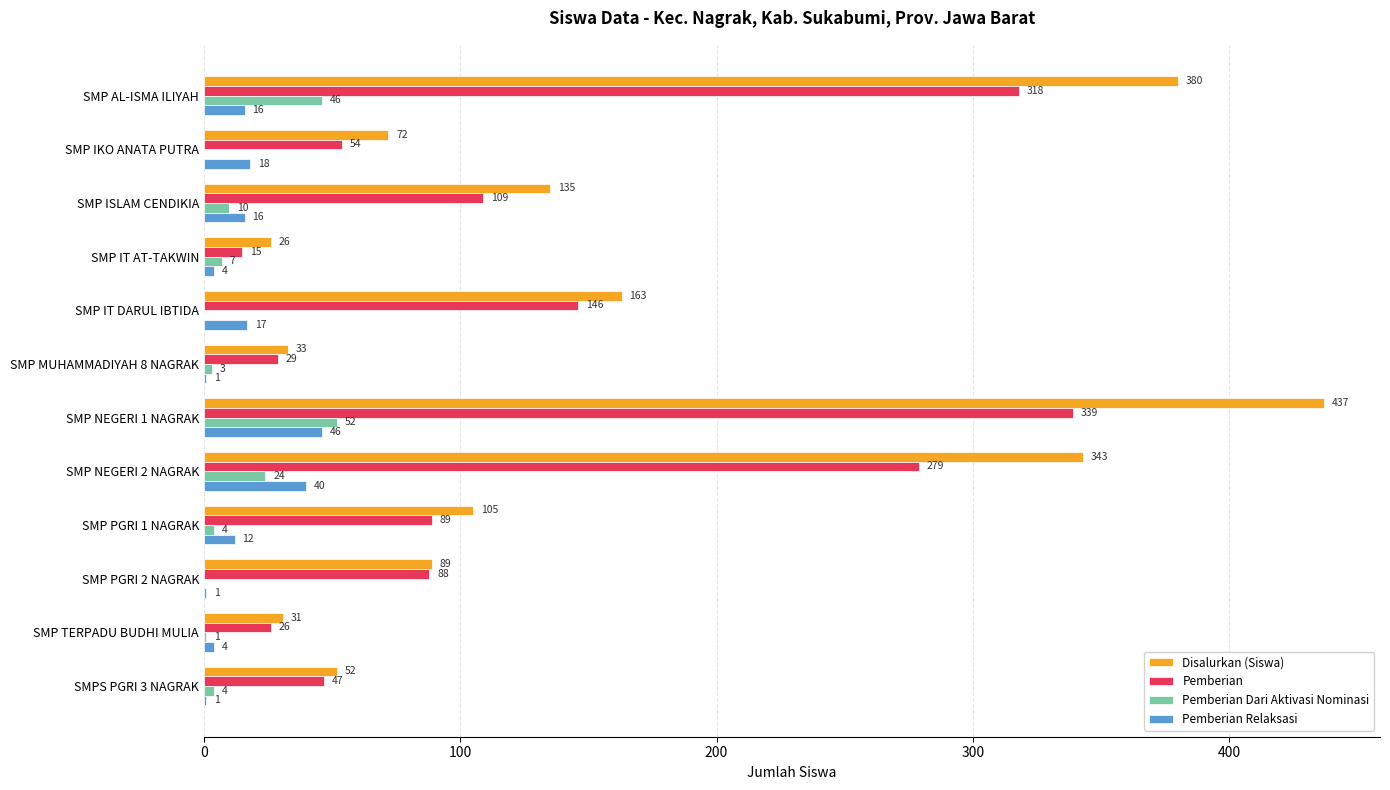

What is the sum of all Pemberian Relaksasi values?

176